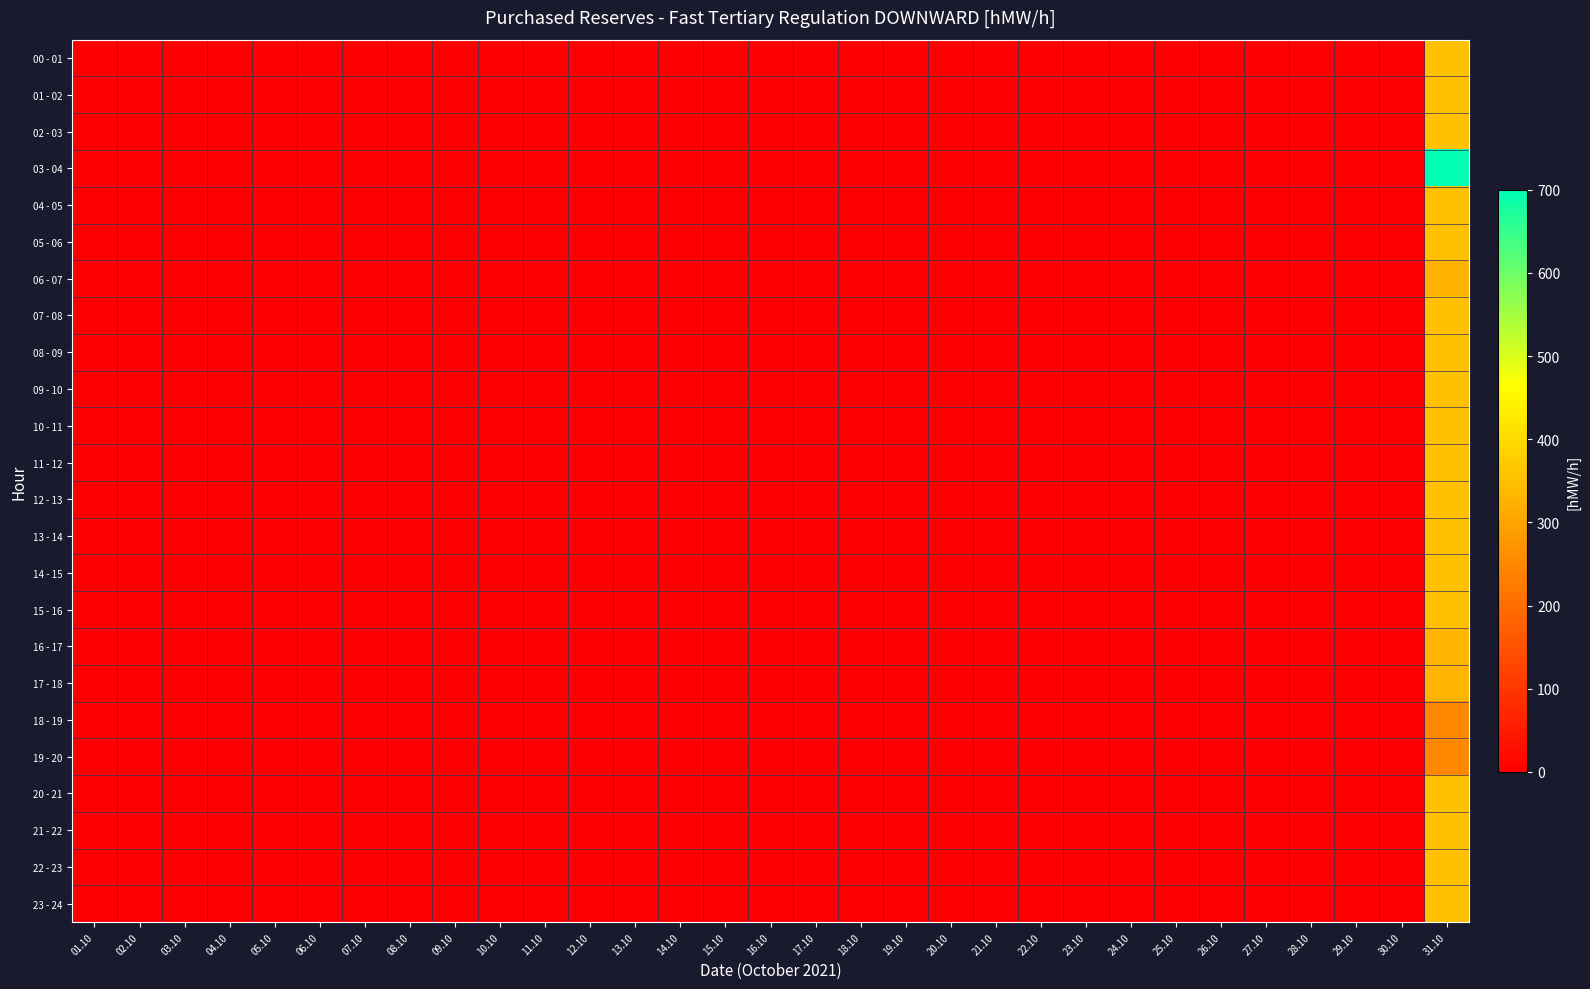

Reading left to right, list all the values displayed in this chart.

00 - 01: 01.10=0	02.10=0	03.10=0	04.10=0	05.10=0	06.10=0	07.10=0	08.10=0	09.10=0	10.10=0	11.10=0	12.10=0	13.10=0	14.10=0	15.10=0	16.10=0	17.10=0	18.10=0	19.10=0	20.10=0	21.10=0	22.10=0	23.10=0	24.10=0	25.10=0	26.10=0	27.10=0	28.10=0	29.10=0	30.10=0	31.10=350
01 - 02: 01.10=0	02.10=0	03.10=0	04.10=0	05.10=0	06.10=0	07.10=0	08.10=0	09.10=0	10.10=0	11.10=0	12.10=0	13.10=0	14.10=0	15.10=0	16.10=0	17.10=0	18.10=0	19.10=0	20.10=0	21.10=0	22.10=0	23.10=0	24.10=0	25.10=0	26.10=0	27.10=0	28.10=0	29.10=0	30.10=0	31.10=350
02 - 03: 01.10=0	02.10=0	03.10=0	04.10=0	05.10=0	06.10=0	07.10=0	08.10=0	09.10=0	10.10=0	11.10=0	12.10=0	13.10=0	14.10=0	15.10=0	16.10=0	17.10=0	18.10=0	19.10=0	20.10=0	21.10=0	22.10=0	23.10=0	24.10=0	25.10=0	26.10=0	27.10=0	28.10=0	29.10=0	30.10=0	31.10=350
03 - 04: 01.10=0	02.10=0	03.10=0	04.10=0	05.10=0	06.10=0	07.10=0	08.10=0	09.10=0	10.10=0	11.10=0	12.10=0	13.10=0	14.10=0	15.10=0	16.10=0	17.10=0	18.10=0	19.10=0	20.10=0	21.10=0	22.10=0	23.10=0	24.10=0	25.10=0	26.10=0	27.10=0	28.10=0	29.10=0	30.10=0	31.10=700
04 - 05: 01.10=0	02.10=0	03.10=0	04.10=0	05.10=0	06.10=0	07.10=0	08.10=0	09.10=0	10.10=0	11.10=0	12.10=0	13.10=0	14.10=0	15.10=0	16.10=0	17.10=0	18.10=0	19.10=0	20.10=0	21.10=0	22.10=0	23.10=0	24.10=0	25.10=0	26.10=0	27.10=0	28.10=0	29.10=0	30.10=0	31.10=350
05 - 06: 01.10=0	02.10=0	03.10=0	04.10=0	05.10=0	06.10=0	07.10=0	08.10=0	09.10=0	10.10=0	11.10=0	12.10=0	13.10=0	14.10=0	15.10=0	16.10=0	17.10=0	18.10=0	19.10=0	20.10=0	21.10=0	22.10=0	23.10=0	24.10=0	25.10=0	26.10=0	27.10=0	28.10=0	29.10=0	30.10=0	31.10=350
06 - 07: 01.10=0	02.10=0	03.10=0	04.10=0	05.10=0	06.10=0	07.10=0	08.10=0	09.10=0	10.10=0	11.10=0	12.10=0	13.10=0	14.10=0	15.10=0	16.10=0	17.10=0	18.10=0	19.10=0	20.10=0	21.10=0	22.10=0	23.10=0	24.10=0	25.10=0	26.10=0	27.10=0	28.10=0	29.10=0	30.10=0	31.10=324
07 - 08: 01.10=0	02.10=0	03.10=0	04.10=0	05.10=0	06.10=0	07.10=0	08.10=0	09.10=0	10.10=0	11.10=0	12.10=0	13.10=0	14.10=0	15.10=0	16.10=0	17.10=0	18.10=0	19.10=0	20.10=0	21.10=0	22.10=0	23.10=0	24.10=0	25.10=0	26.10=0	27.10=0	28.10=0	29.10=0	30.10=0	31.10=350
08 - 09: 01.10=0	02.10=0	03.10=0	04.10=0	05.10=0	06.10=0	07.10=0	08.10=0	09.10=0	10.10=0	11.10=0	12.10=0	13.10=0	14.10=0	15.10=0	16.10=0	17.10=0	18.10=0	19.10=0	20.10=0	21.10=0	22.10=0	23.10=0	24.10=0	25.10=0	26.10=0	27.10=0	28.10=0	29.10=0	30.10=0	31.10=350
09 - 10: 01.10=0	02.10=0	03.10=0	04.10=0	05.10=0	06.10=0	07.10=0	08.10=0	09.10=0	10.10=0	11.10=0	12.10=0	13.10=0	14.10=0	15.10=0	16.10=0	17.10=0	18.10=0	19.10=0	20.10=0	21.10=0	22.10=0	23.10=0	24.10=0	25.10=0	26.10=0	27.10=0	28.10=0	29.10=0	30.10=0	31.10=350
10 - 11: 01.10=0	02.10=0	03.10=0	04.10=0	05.10=0	06.10=0	07.10=0	08.10=0	09.10=0	10.10=0	11.10=0	12.10=0	13.10=0	14.10=0	15.10=0	16.10=0	17.10=0	18.10=0	19.10=0	20.10=0	21.10=0	22.10=0	23.10=0	24.10=0	25.10=0	26.10=0	27.10=0	28.10=0	29.10=0	30.10=0	31.10=350
11 - 12: 01.10=0	02.10=0	03.10=0	04.10=0	05.10=0	06.10=0	07.10=0	08.10=0	09.10=0	10.10=0	11.10=0	12.10=0	13.10=0	14.10=0	15.10=0	16.10=0	17.10=0	18.10=0	19.10=0	20.10=0	21.10=0	22.10=0	23.10=0	24.10=0	25.10=0	26.10=0	27.10=0	28.10=0	29.10=0	30.10=0	31.10=350
12 - 13: 01.10=0	02.10=0	03.10=0	04.10=0	05.10=0	06.10=0	07.10=0	08.10=0	09.10=0	10.10=0	11.10=0	12.10=0	13.10=0	14.10=0	15.10=0	16.10=0	17.10=0	18.10=0	19.10=0	20.10=0	21.10=0	22.10=0	23.10=0	24.10=0	25.10=0	26.10=0	27.10=0	28.10=0	29.10=0	30.10=0	31.10=350
13 - 14: 01.10=0	02.10=0	03.10=0	04.10=0	05.10=0	06.10=0	07.10=0	08.10=0	09.10=0	10.10=0	11.10=0	12.10=0	13.10=0	14.10=0	15.10=0	16.10=0	17.10=0	18.10=0	19.10=0	20.10=0	21.10=0	22.10=0	23.10=0	24.10=0	25.10=0	26.10=0	27.10=0	28.10=0	29.10=0	30.10=0	31.10=350
14 - 15: 01.10=0	02.10=0	03.10=0	04.10=0	05.10=0	06.10=0	07.10=0	08.10=0	09.10=0	10.10=0	11.10=0	12.10=0	13.10=0	14.10=0	15.10=0	16.10=0	17.10=0	18.10=0	19.10=0	20.10=0	21.10=0	22.10=0	23.10=0	24.10=0	25.10=0	26.10=0	27.10=0	28.10=0	29.10=0	30.10=0	31.10=350
15 - 16: 01.10=0	02.10=0	03.10=0	04.10=0	05.10=0	06.10=0	07.10=0	08.10=0	09.10=0	10.10=0	11.10=0	12.10=0	13.10=0	14.10=0	15.10=0	16.10=0	17.10=0	18.10=0	19.10=0	20.10=0	21.10=0	22.10=0	23.10=0	24.10=0	25.10=0	26.10=0	27.10=0	28.10=0	29.10=0	30.10=0	31.10=350
16 - 17: 01.10=0	02.10=0	03.10=0	04.10=0	05.10=0	06.10=0	07.10=0	08.10=0	09.10=0	10.10=0	11.10=0	12.10=0	13.10=0	14.10=0	15.10=0	16.10=0	17.10=0	18.10=0	19.10=0	20.10=0	21.10=0	22.10=0	23.10=0	24.10=0	25.10=0	26.10=0	27.10=0	28.10=0	29.10=0	30.10=0	31.10=331
17 - 18: 01.10=0	02.10=0	03.10=0	04.10=0	05.10=0	06.10=0	07.10=0	08.10=0	09.10=0	10.10=0	11.10=0	12.10=0	13.10=0	14.10=0	15.10=0	16.10=0	17.10=0	18.10=0	19.10=0	20.10=0	21.10=0	22.10=0	23.10=0	24.10=0	25.10=0	26.10=0	27.10=0	28.10=0	29.10=0	30.10=0	31.10=331
18 - 19: 01.10=0	02.10=0	03.10=0	04.10=0	05.10=0	06.10=0	07.10=0	08.10=0	09.10=0	10.10=0	11.10=0	12.10=0	13.10=0	14.10=0	15.10=0	16.10=0	17.10=0	18.10=0	19.10=0	20.10=0	21.10=0	22.10=0	23.10=0	24.10=0	25.10=0	26.10=0	27.10=0	28.10=0	29.10=0	30.10=0	31.10=250
19 - 20: 01.10=0	02.10=0	03.10=0	04.10=0	05.10=0	06.10=0	07.10=0	08.10=0	09.10=0	10.10=0	11.10=0	12.10=0	13.10=0	14.10=0	15.10=0	16.10=0	17.10=0	18.10=0	19.10=0	20.10=0	21.10=0	22.10=0	23.10=0	24.10=0	25.10=0	26.10=0	27.10=0	28.10=0	29.10=0	30.10=0	31.10=250
20 - 21: 01.10=0	02.10=0	03.10=0	04.10=0	05.10=0	06.10=0	07.10=0	08.10=0	09.10=0	10.10=0	11.10=0	12.10=0	13.10=0	14.10=0	15.10=0	16.10=0	17.10=0	18.10=0	19.10=0	20.10=0	21.10=0	22.10=0	23.10=0	24.10=0	25.10=0	26.10=0	27.10=0	28.10=0	29.10=0	30.10=0	31.10=350
21 - 22: 01.10=0	02.10=0	03.10=0	04.10=0	05.10=0	06.10=0	07.10=0	08.10=0	09.10=0	10.10=0	11.10=0	12.10=0	13.10=0	14.10=0	15.10=0	16.10=0	17.10=0	18.10=0	19.10=0	20.10=0	21.10=0	22.10=0	23.10=0	24.10=0	25.10=0	26.10=0	27.10=0	28.10=0	29.10=0	30.10=0	31.10=350
22 - 23: 01.10=0	02.10=0	03.10=0	04.10=0	05.10=0	06.10=0	07.10=0	08.10=0	09.10=0	10.10=0	11.10=0	12.10=0	13.10=0	14.10=0	15.10=0	16.10=0	17.10=0	18.10=0	19.10=0	20.10=0	21.10=0	22.10=0	23.10=0	24.10=0	25.10=0	26.10=0	27.10=0	28.10=0	29.10=0	30.10=0	31.10=350
23 - 24: 01.10=0	02.10=0	03.10=0	04.10=0	05.10=0	06.10=0	07.10=0	08.10=0	09.10=0	10.10=0	11.10=0	12.10=0	13.10=0	14.10=0	15.10=0	16.10=0	17.10=0	18.10=0	19.10=0	20.10=0	21.10=0	22.10=0	23.10=0	24.10=0	25.10=0	26.10=0	27.10=0	28.10=0	29.10=0	30.10=0	31.10=350